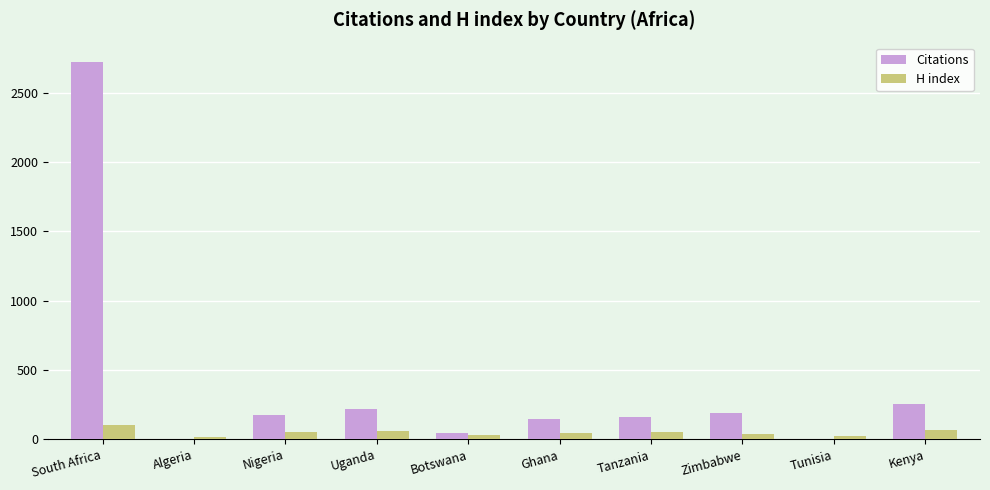

Are the bars grouped side by side (vs. stacked)?

Yes